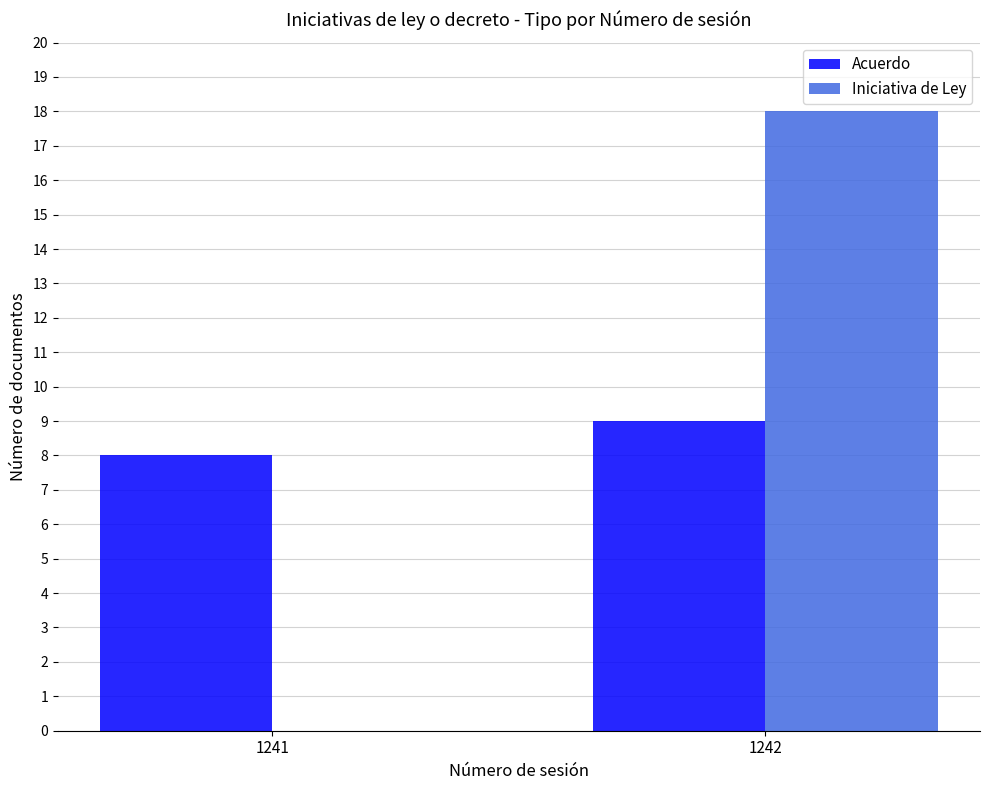

Reading right to left, extract all data points from this chart.

Acuerdo: 9	8
Iniciativa de Ley: 18	0